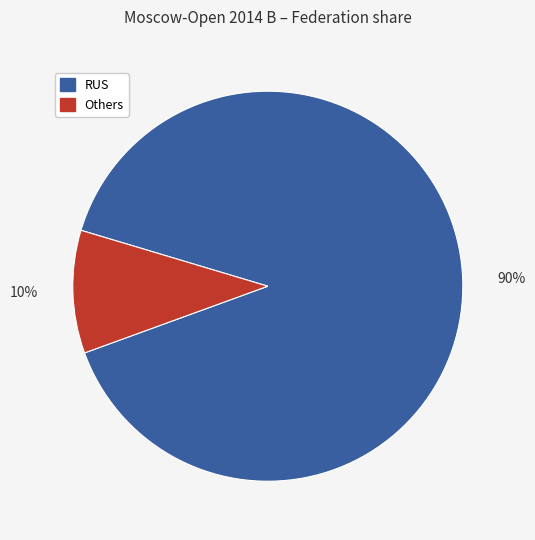

How many slices are in this pie chart?

2